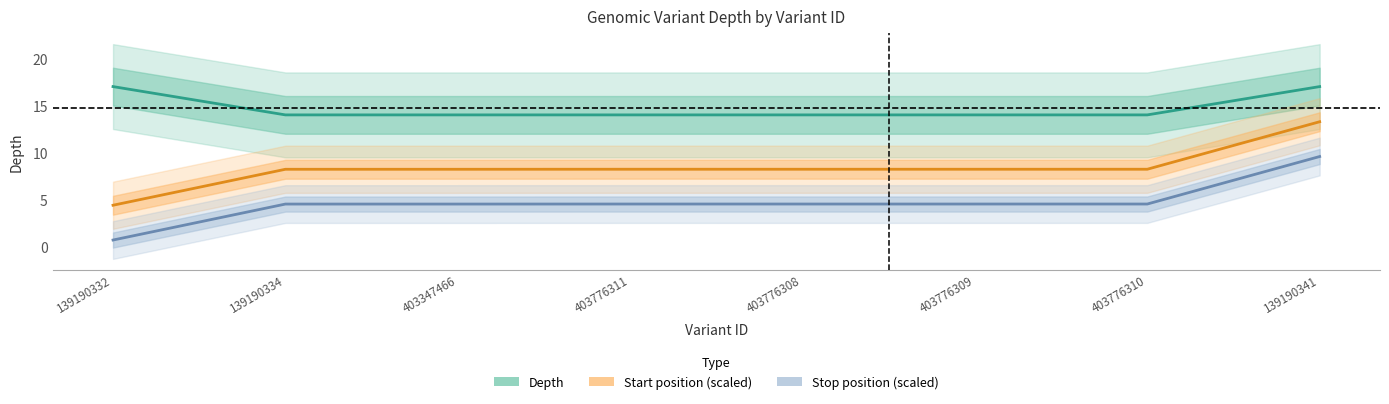

Reading left to right, list all the values displayed in this chart.

Depth: 139190332=17.0	139190334=14.0	403347466=14.0	403776311=14.0	403776308=14.0	403776309=14.0	403776310=14.0	139190341=17.0
Start position (scaled): 139190332=4.4	139190334=8.2	403347466=8.2	403776311=8.2	403776308=8.2	403776309=8.2	403776310=8.2	139190341=13.3
Stop position (scaled): 139190332=0.7	139190334=4.5	403347466=4.5	403776311=4.6	403776308=4.6	403776309=4.6	403776310=4.6	139190341=9.6